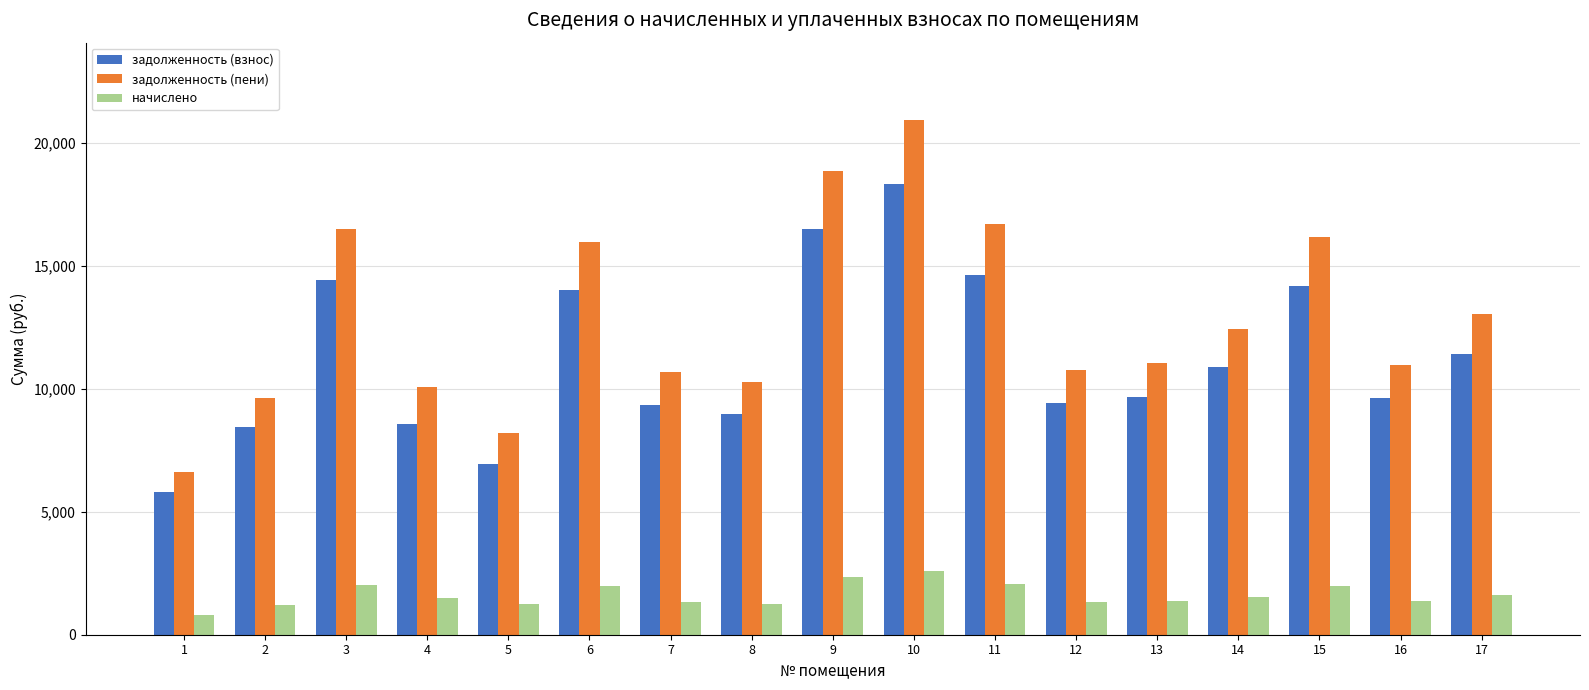

Which series has the largest total across all categories?

задолженность (пени)